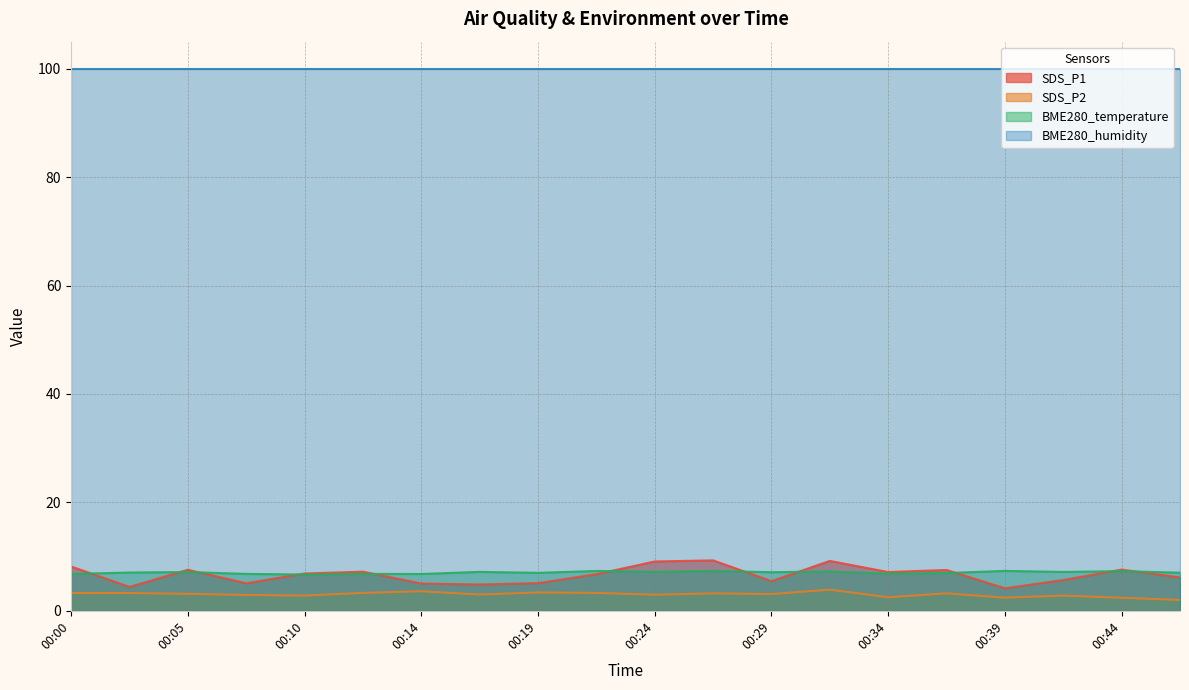

What value does the SDS_P2 series have at 00:22?

3.3